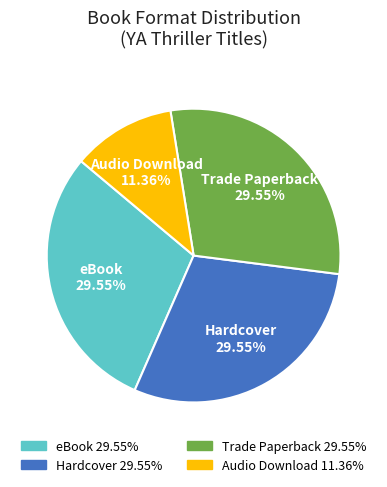

Count the number of slices in the pie.

4